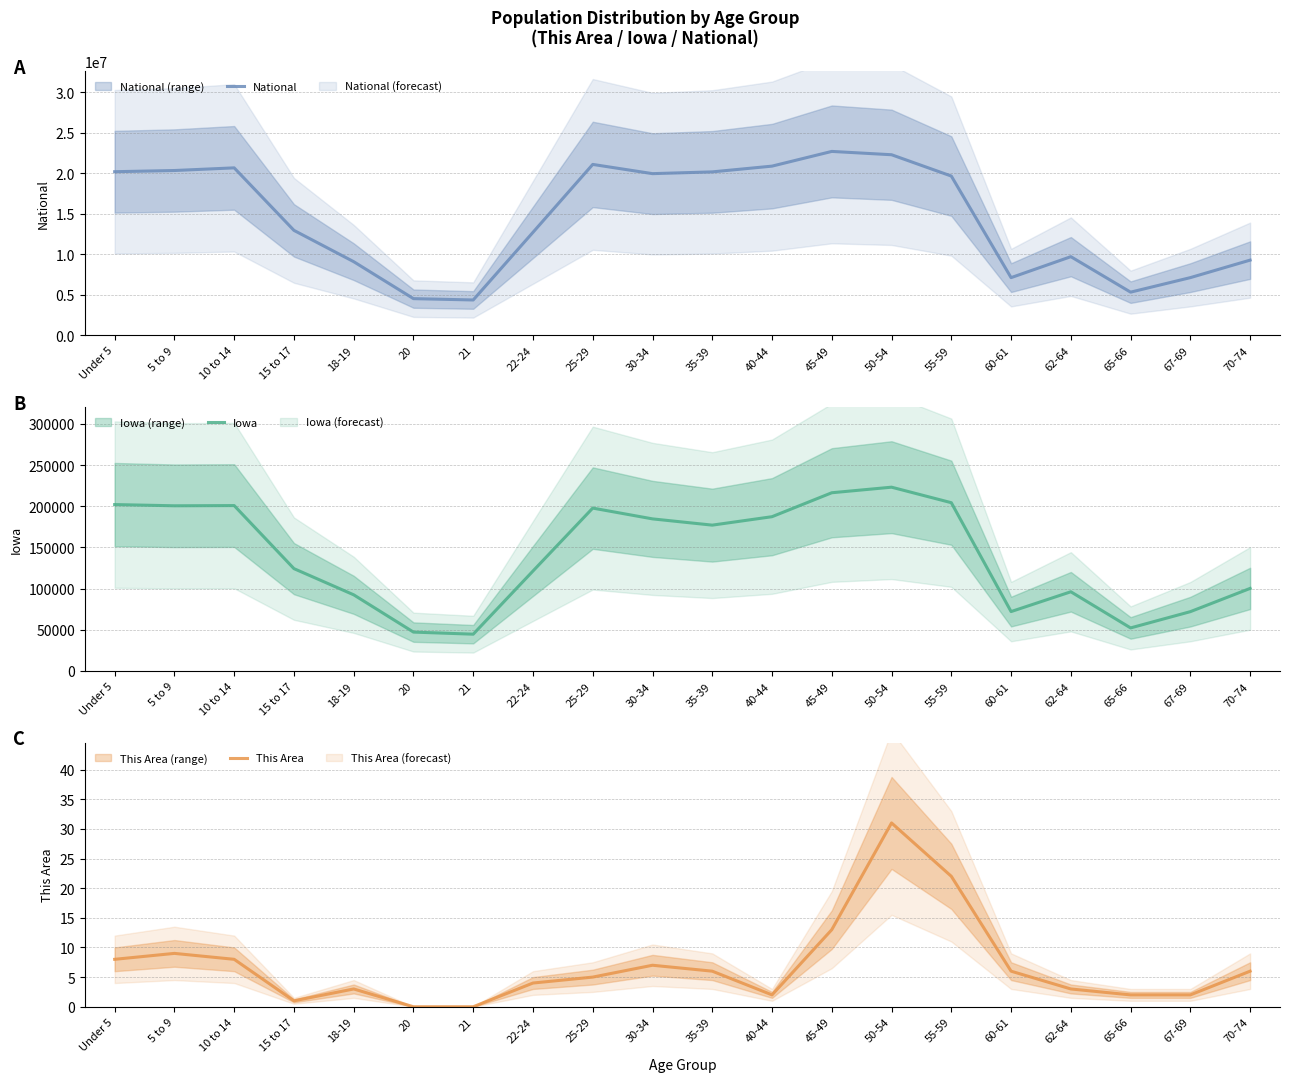

What is the value of the This Area point at the 9th from the left?

5